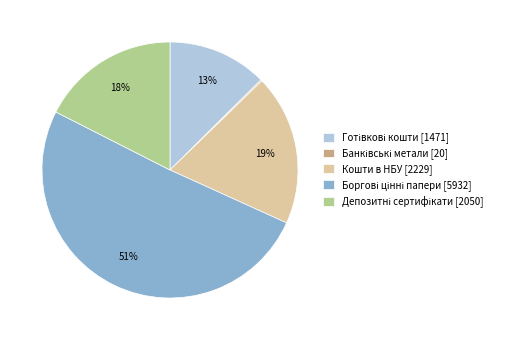

Is there a majority slice in this chart?

Yes